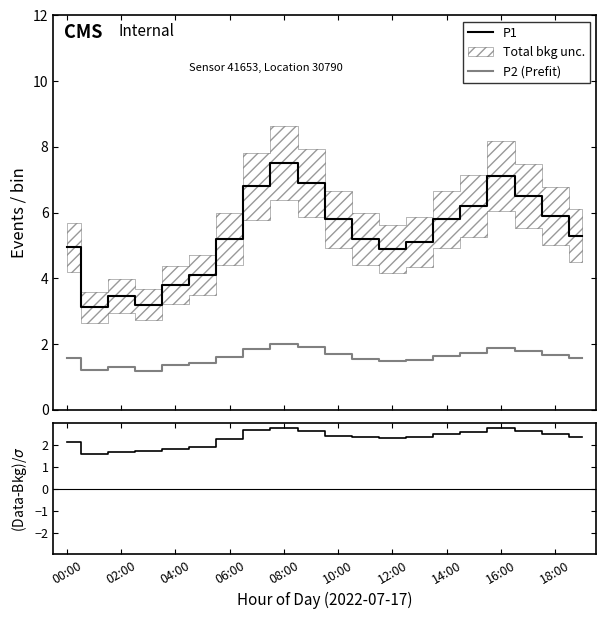

What is the minimum value for P1?

3.1